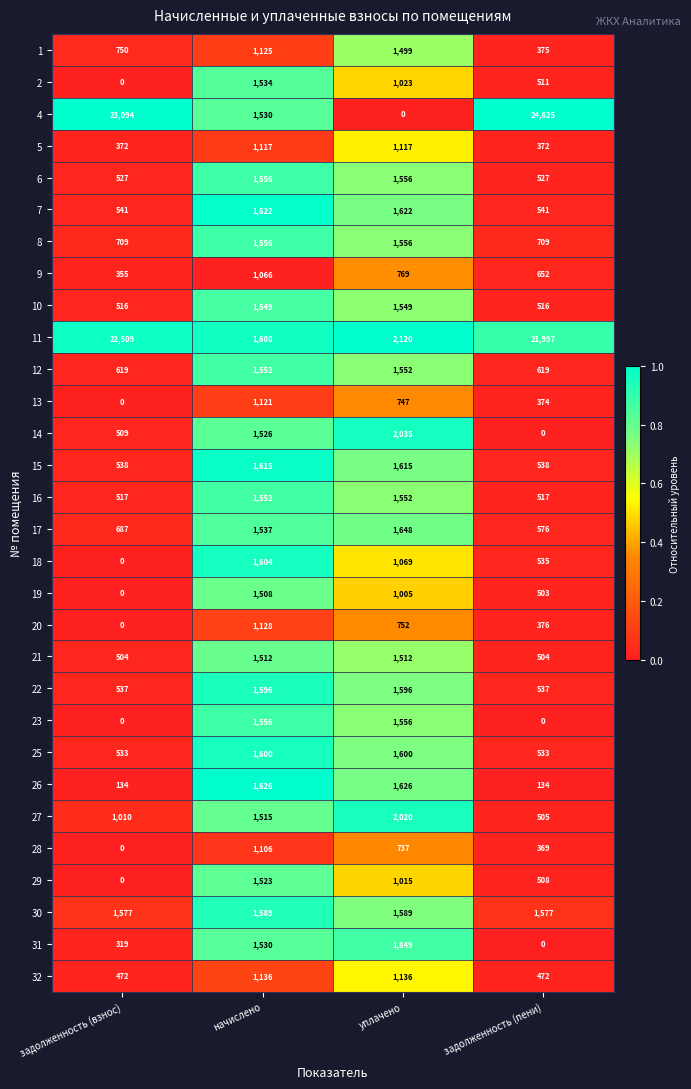

What is the difference between the 7 values at задолженность (взнос) and начислено?

1081